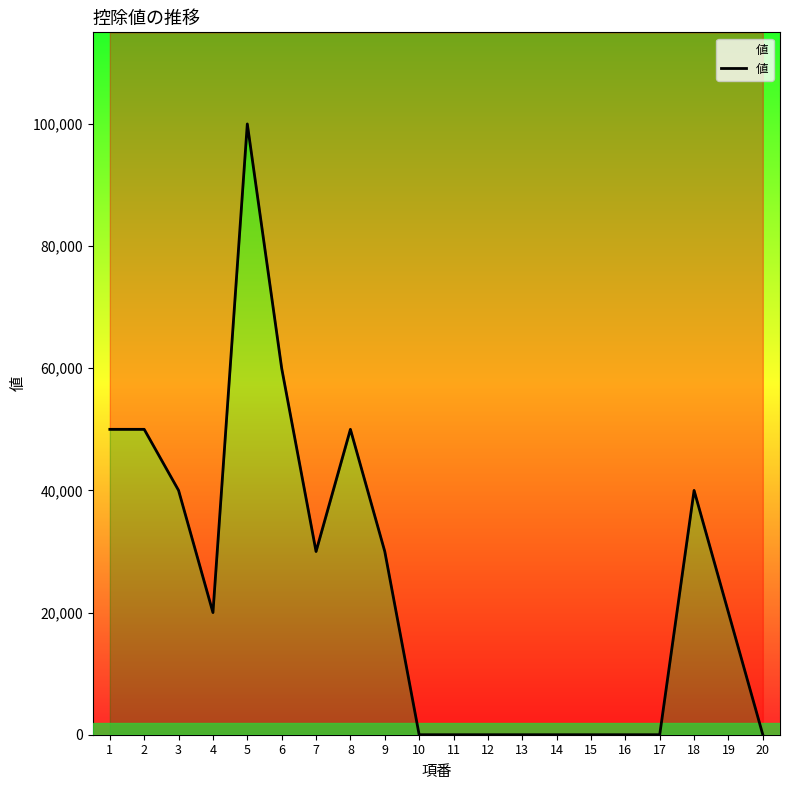

At which category does the data reach its first local peak?

5